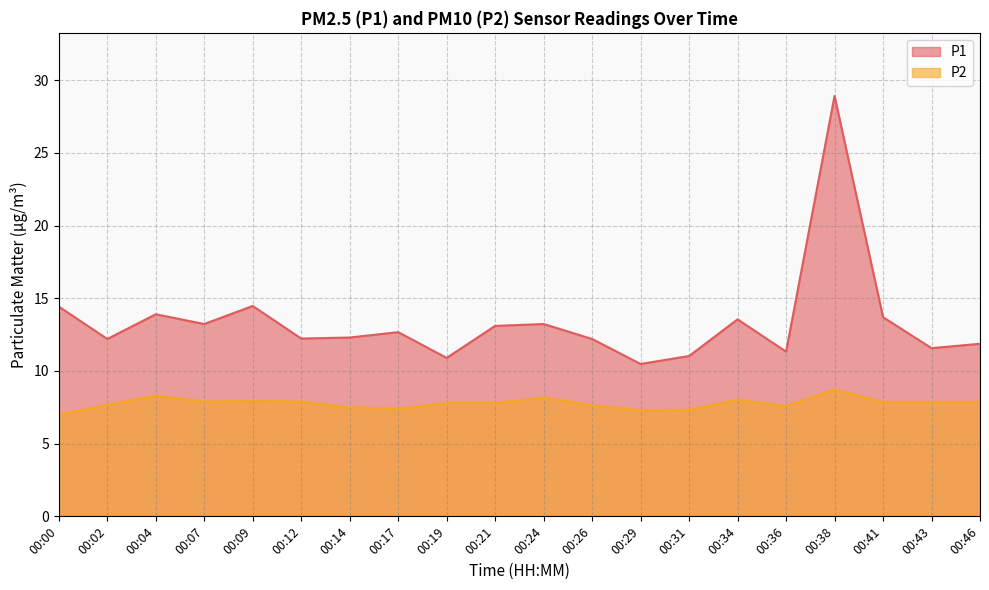

What is the sum of all P2 values?

155.6